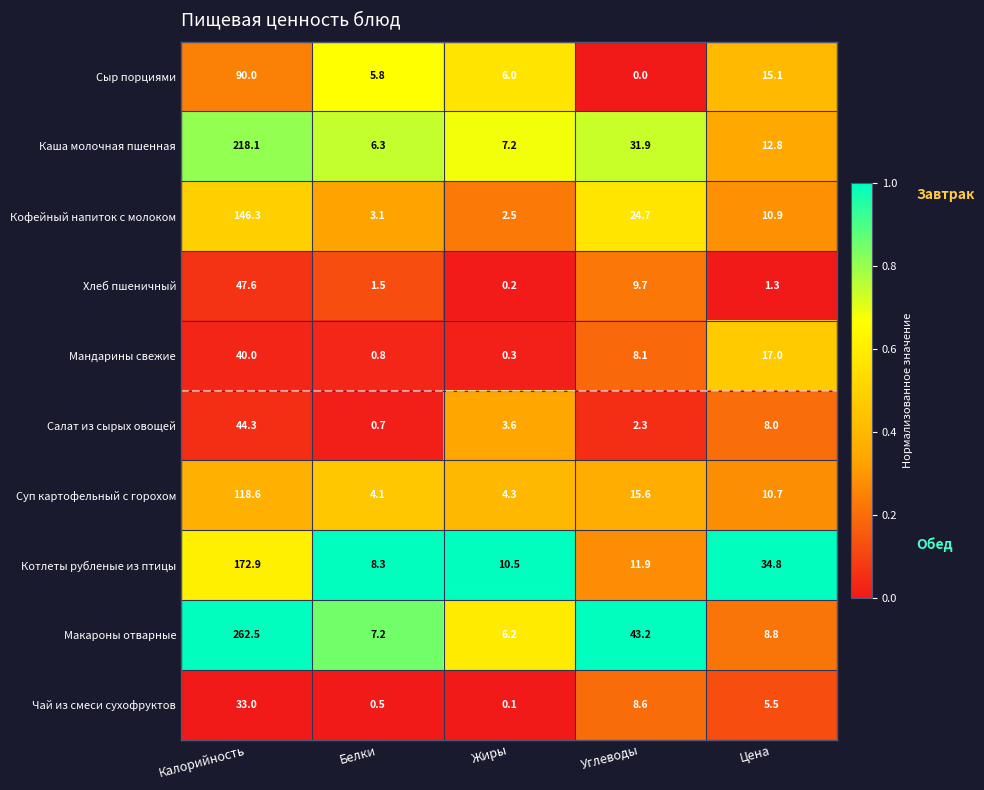

Which series has the largest range (max minus min)?

Макароны отварные